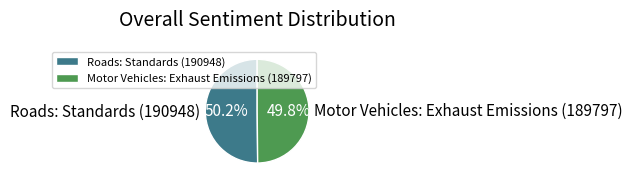

To the nearest percent, what portion does Roads: Standards (190948) represent?

50%